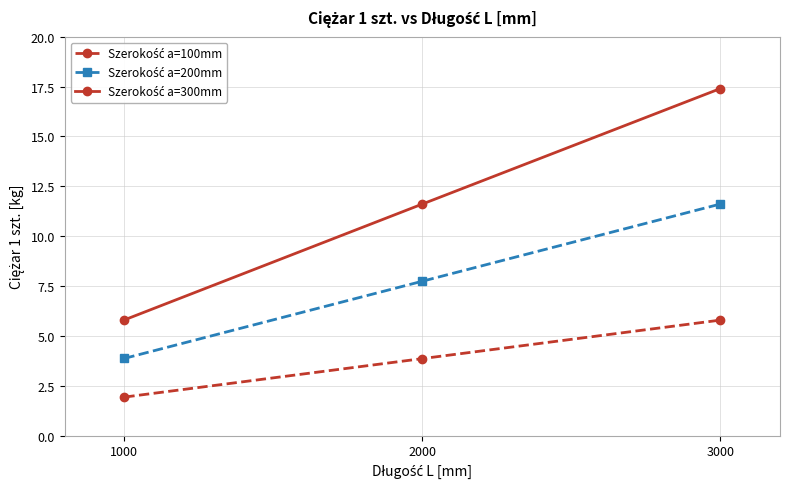

What is the difference between the highest and lowest values at 1000?

3.9